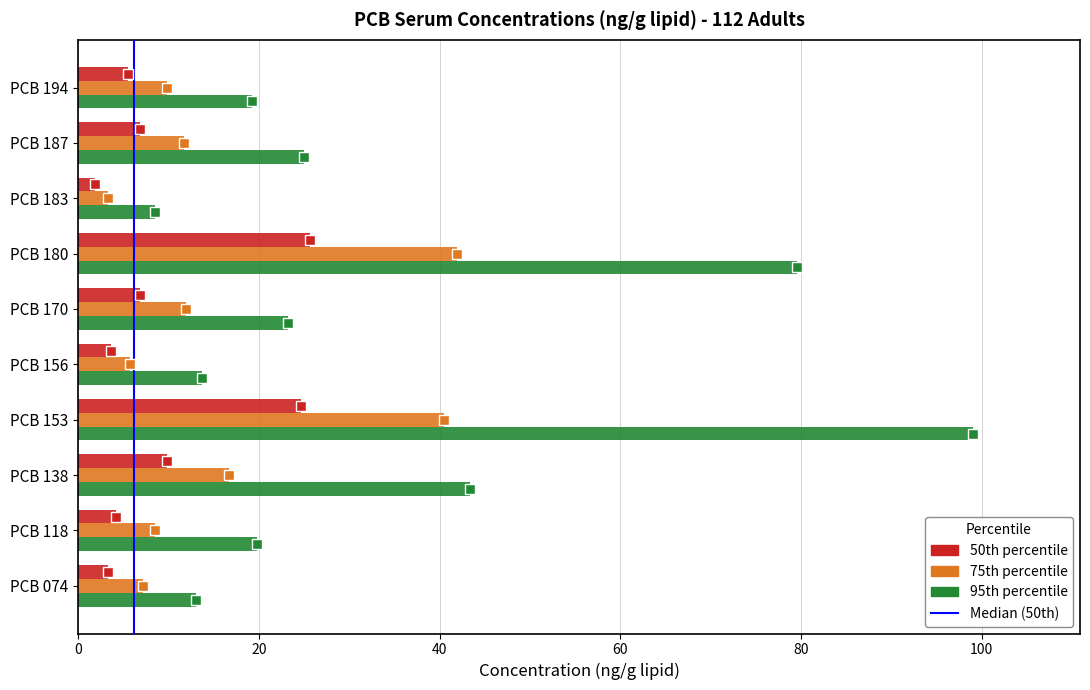

What is the spread (max minus min) of values at PCB 194?

13.7